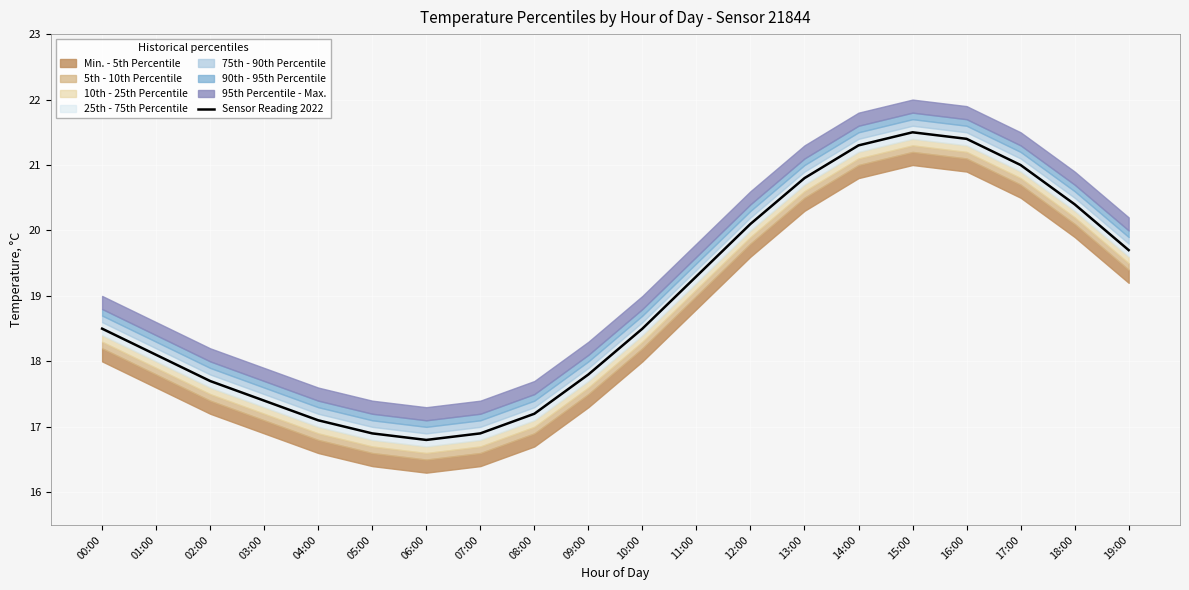

At which category does the chart reach its peak across all series?

15:00